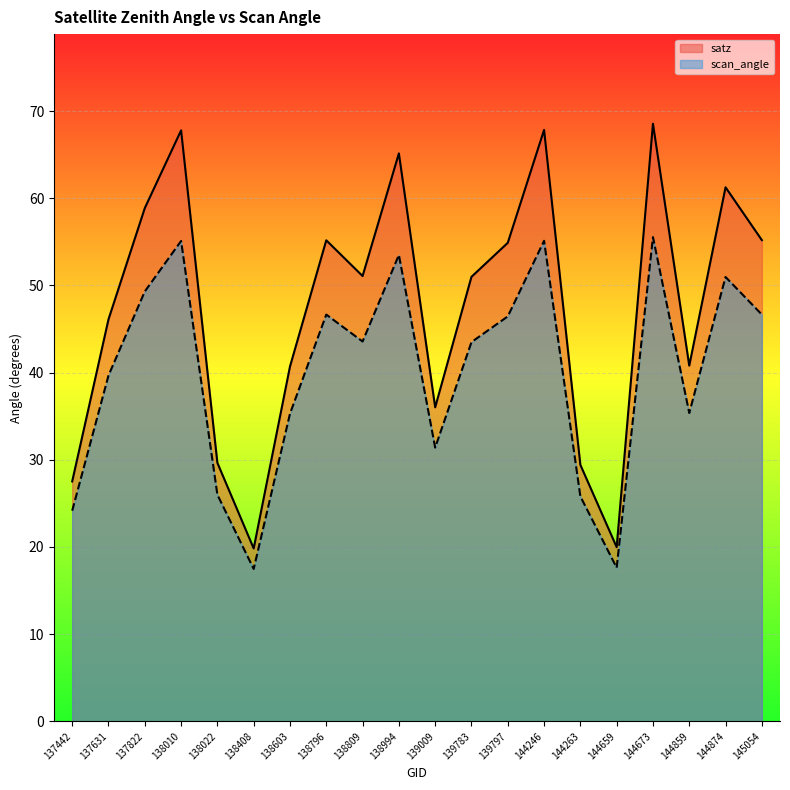

What is the greatest value displayed?

68.5